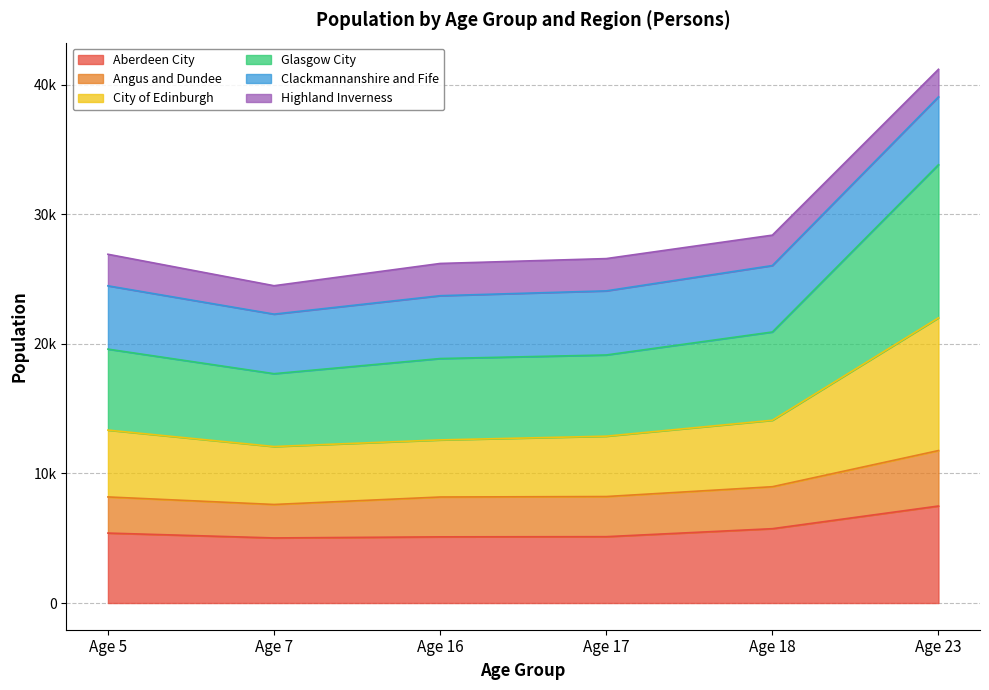

Does the chart display data point markers on the line(s)?

No